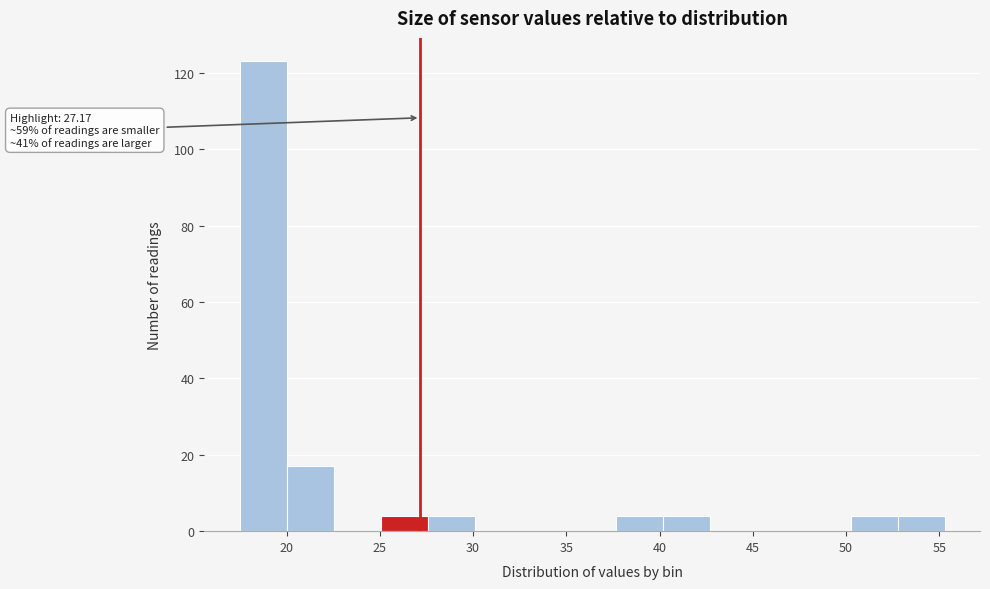

Which range on the x-axis has the tallest bar?

17.5 to 20.0